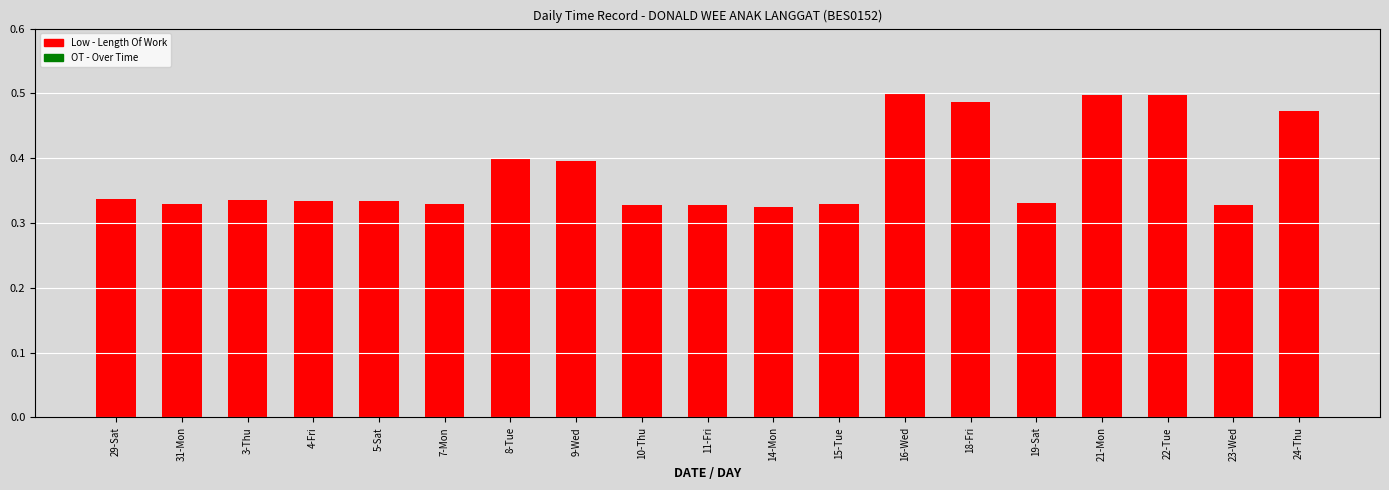

Between 15-Tue and 9-Wed, which is larger?

9-Wed